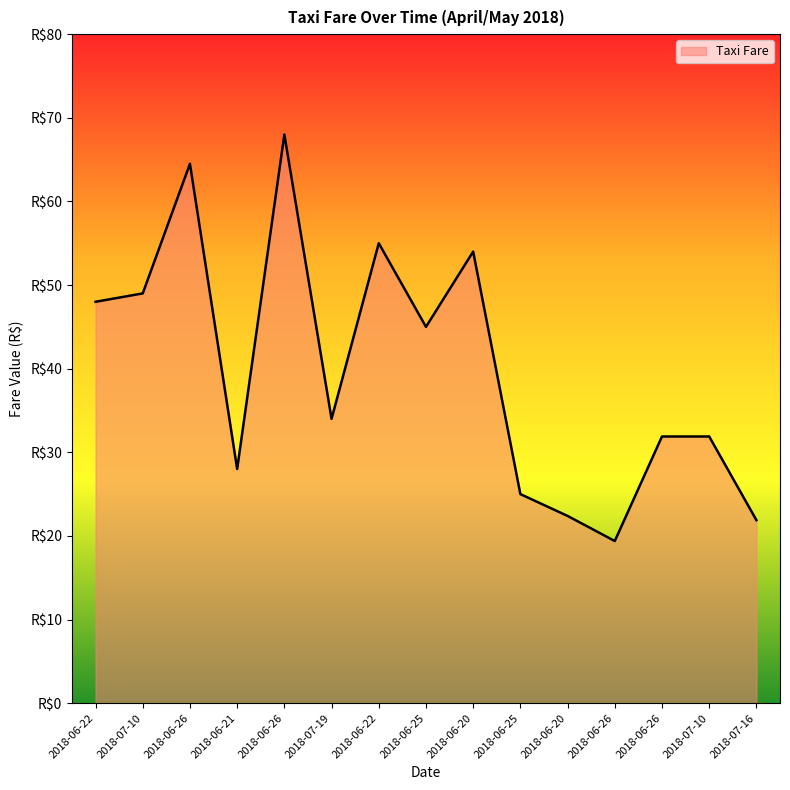

Does the chart display data point markers on the line(s)?

No